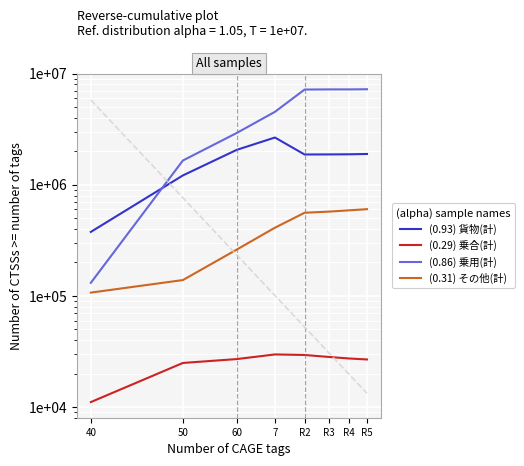

List the series in order of their peak value, lowest first.

(0.29) 乗合(計), (0.31) その他(計), (0.93) 貨物(計), (0.86) 乗用(計)